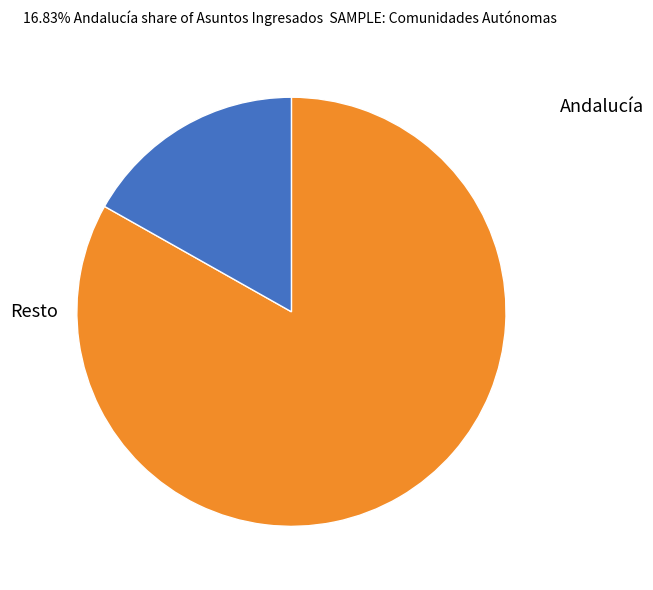

Is there a majority slice in this chart?

Yes